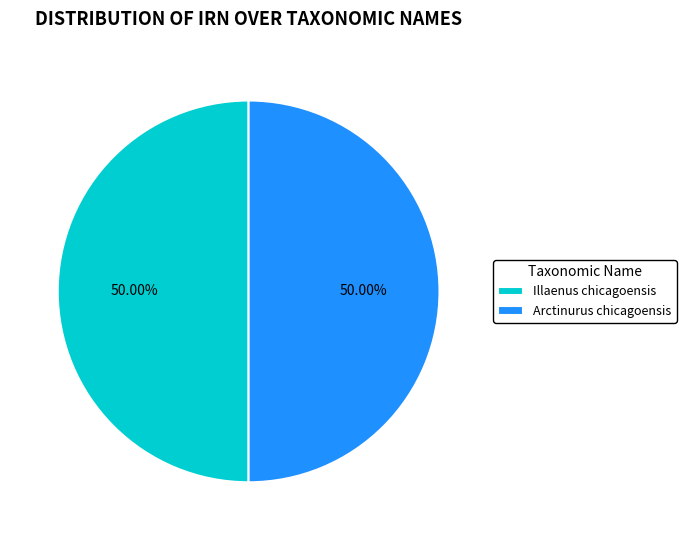

True or false: Illaenus chicagoensis accounts for 50% of the total.

True